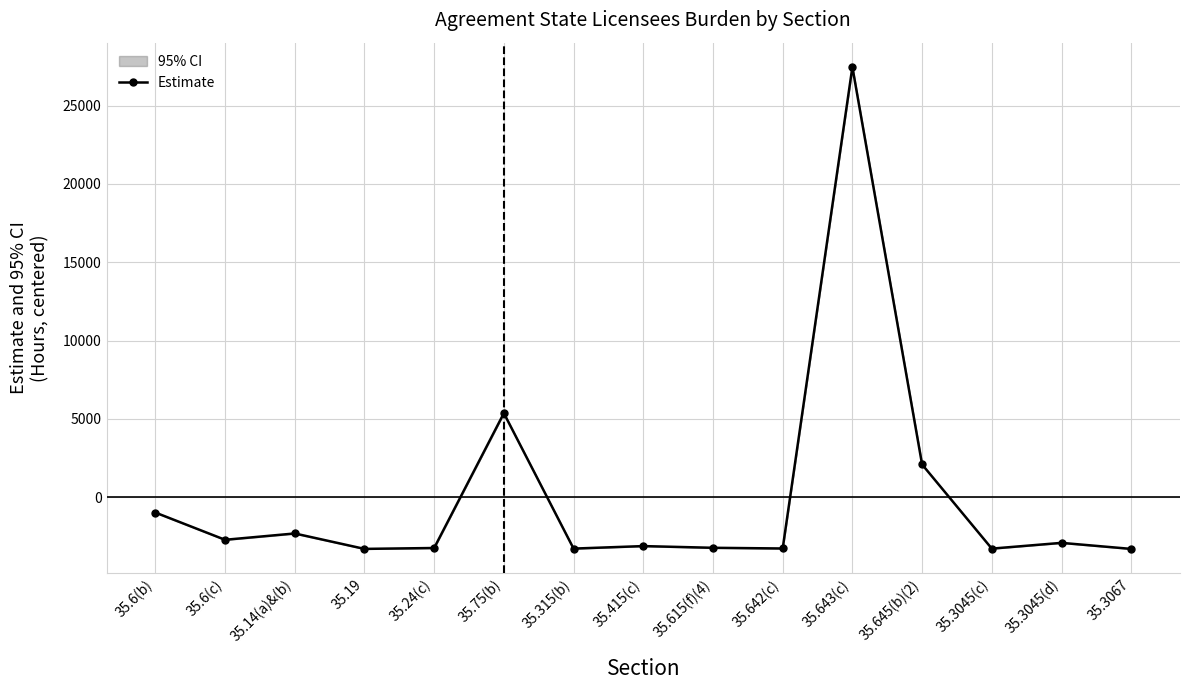

List the labels in order of value, largest first.

35.643(c), 35.75(b), 35.645(b)(2), 35.6(b), 35.14(a)&(b), 35.6(c), 35.3045(d), 35.415(c), 35.615(f)(4), 35.24(c), 35.642(c), 35.315(b), 35.3045(c), 35.19, 35.3067